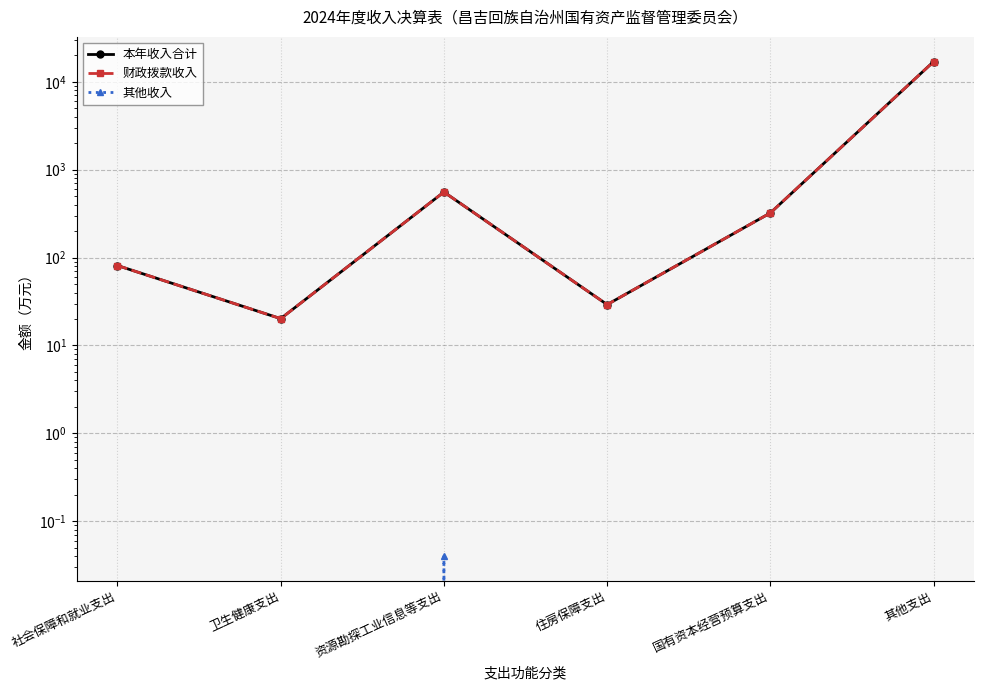

Where is the first local maximum for 本年收入合计?

资源勘探工业信息等支出